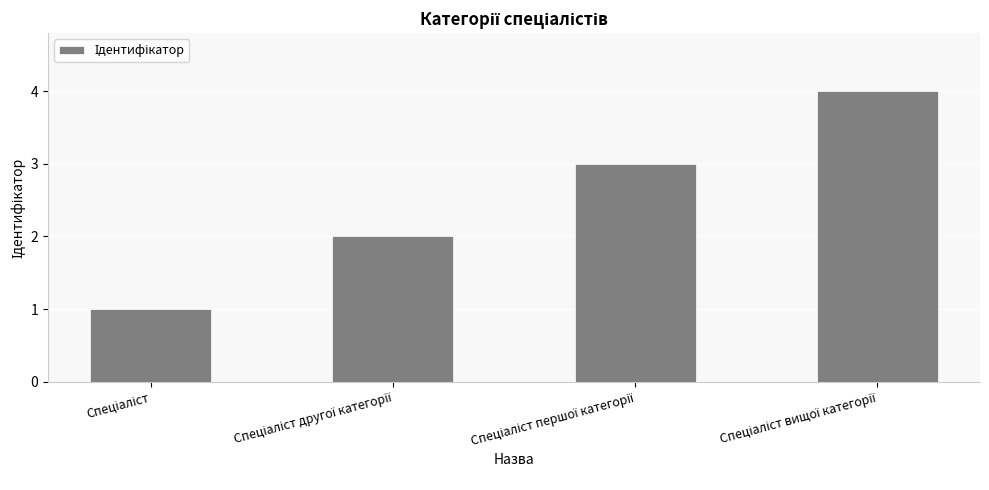

What is the maximum value shown in the chart?

4